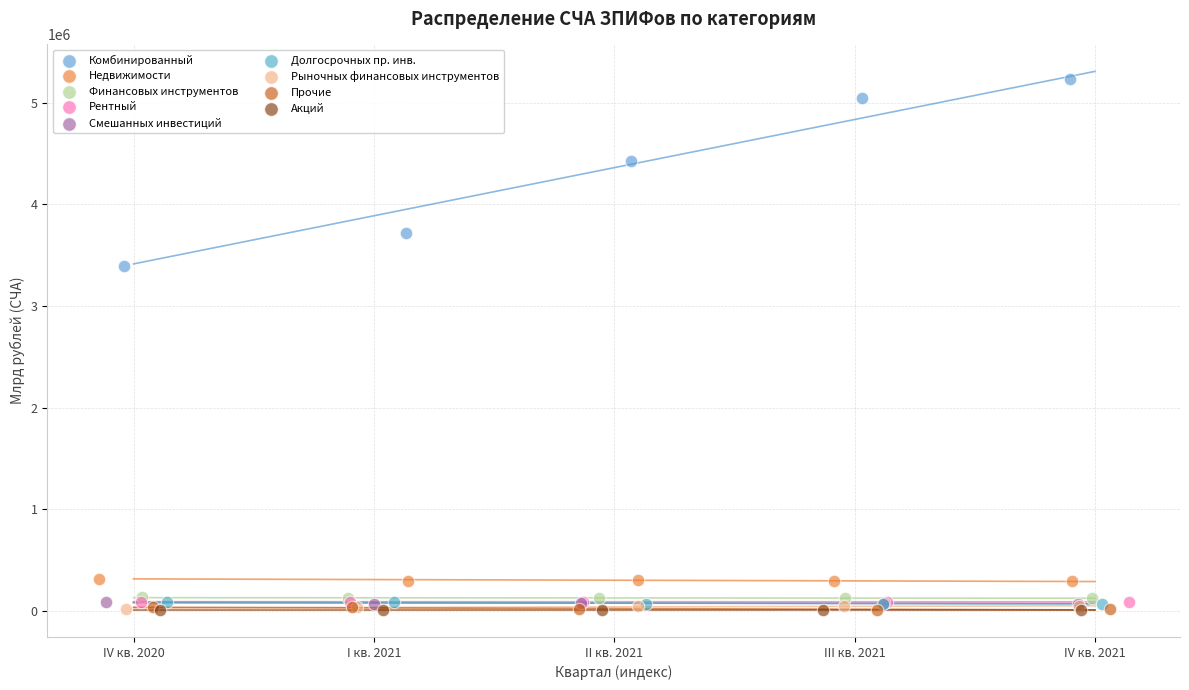

Which series has the largest Y range (max minus min)?

Комбинированный